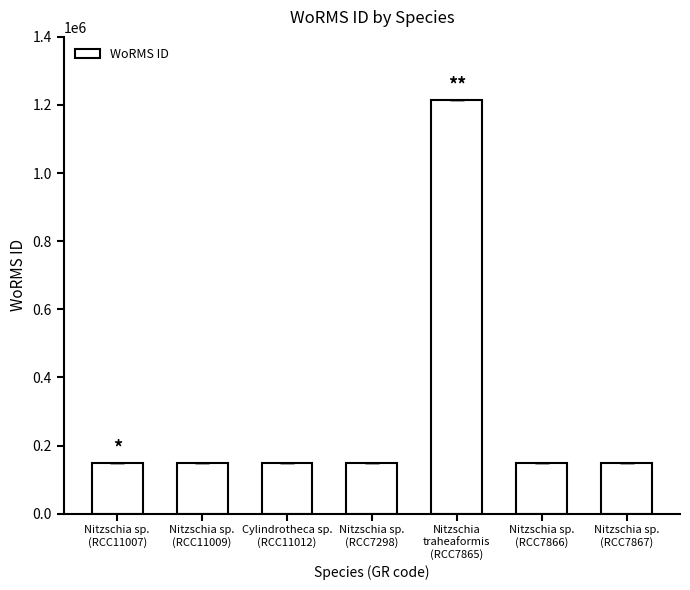

What is the smallest value displayed?

149003